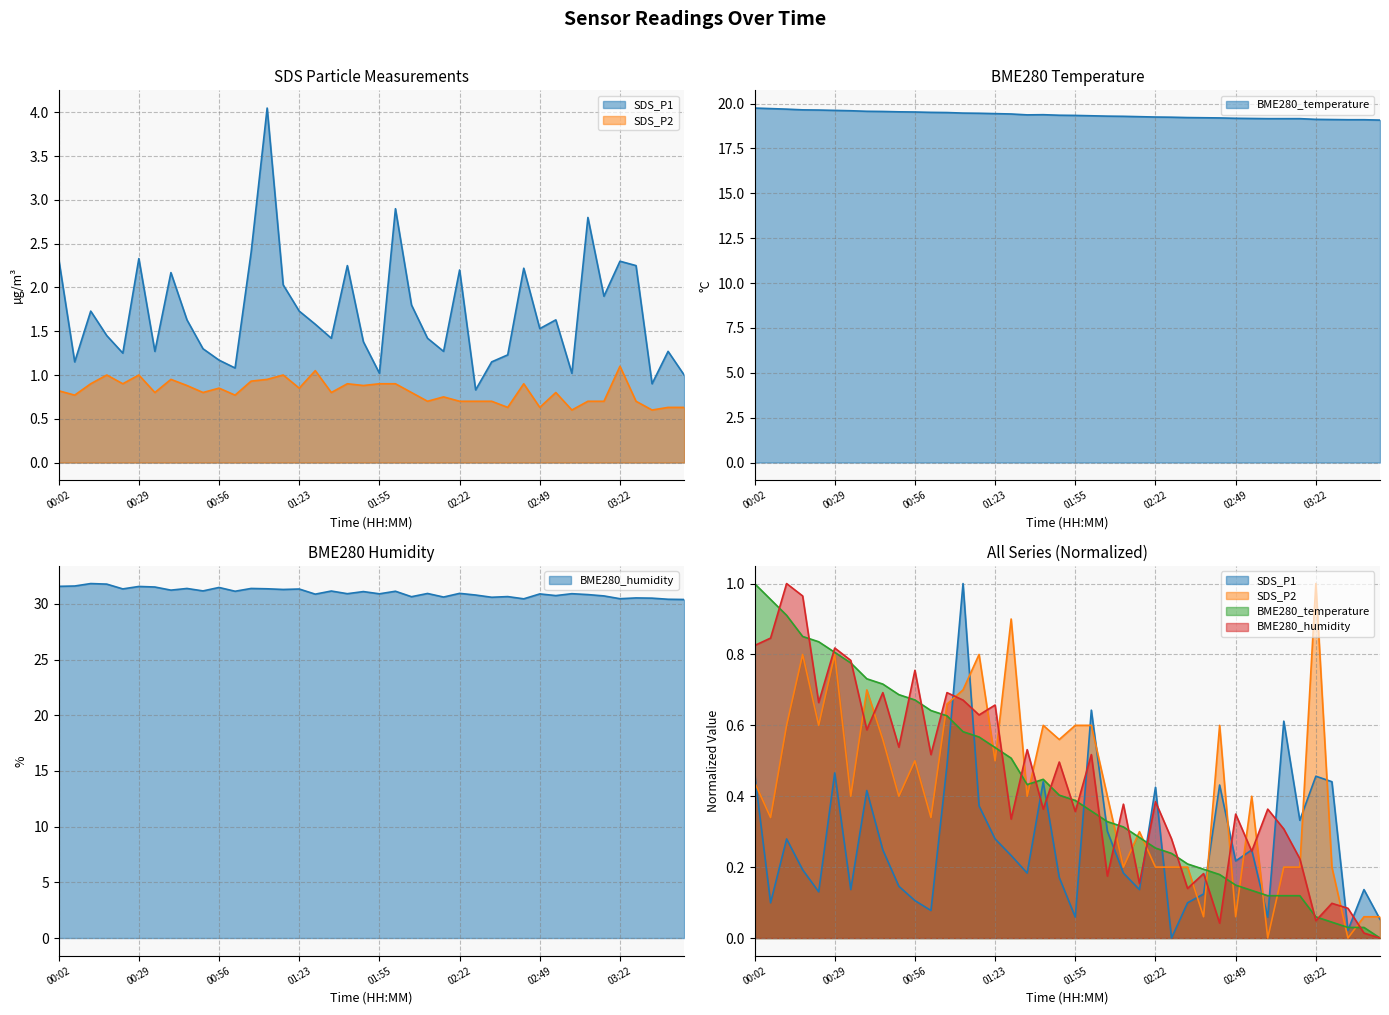

How many lines are shown in the chart?

4